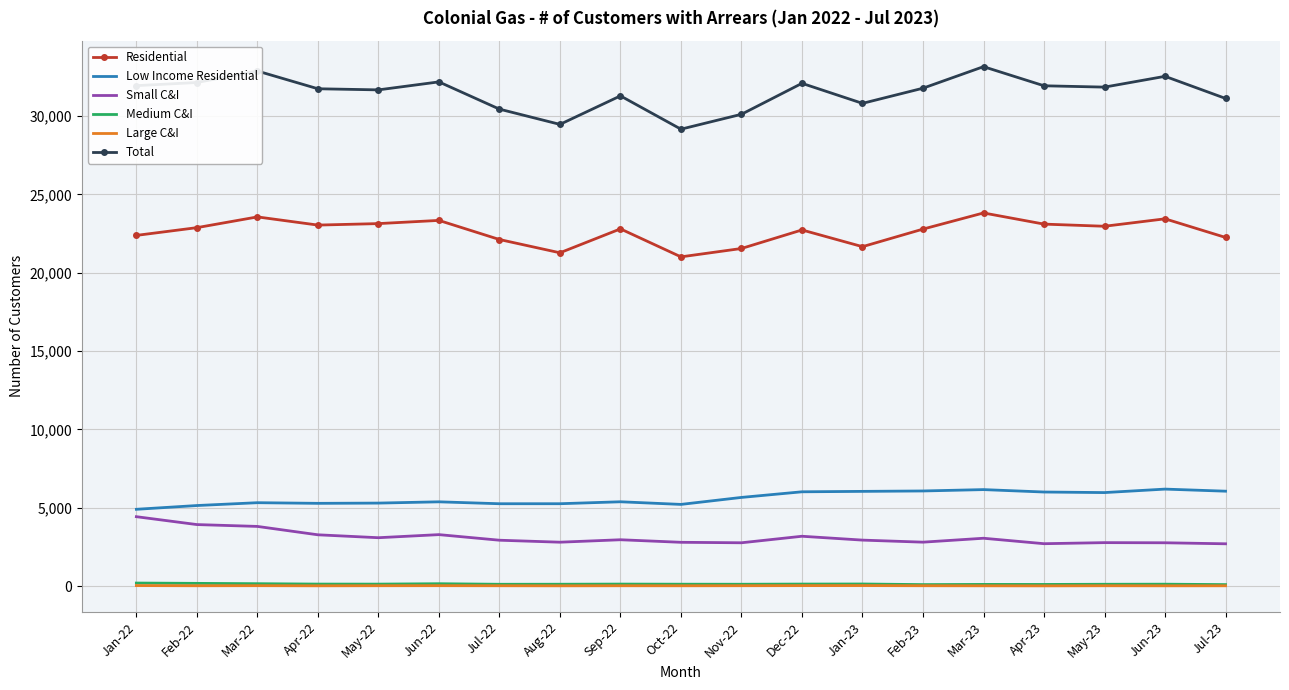

What is the average value of the Total series?

31493